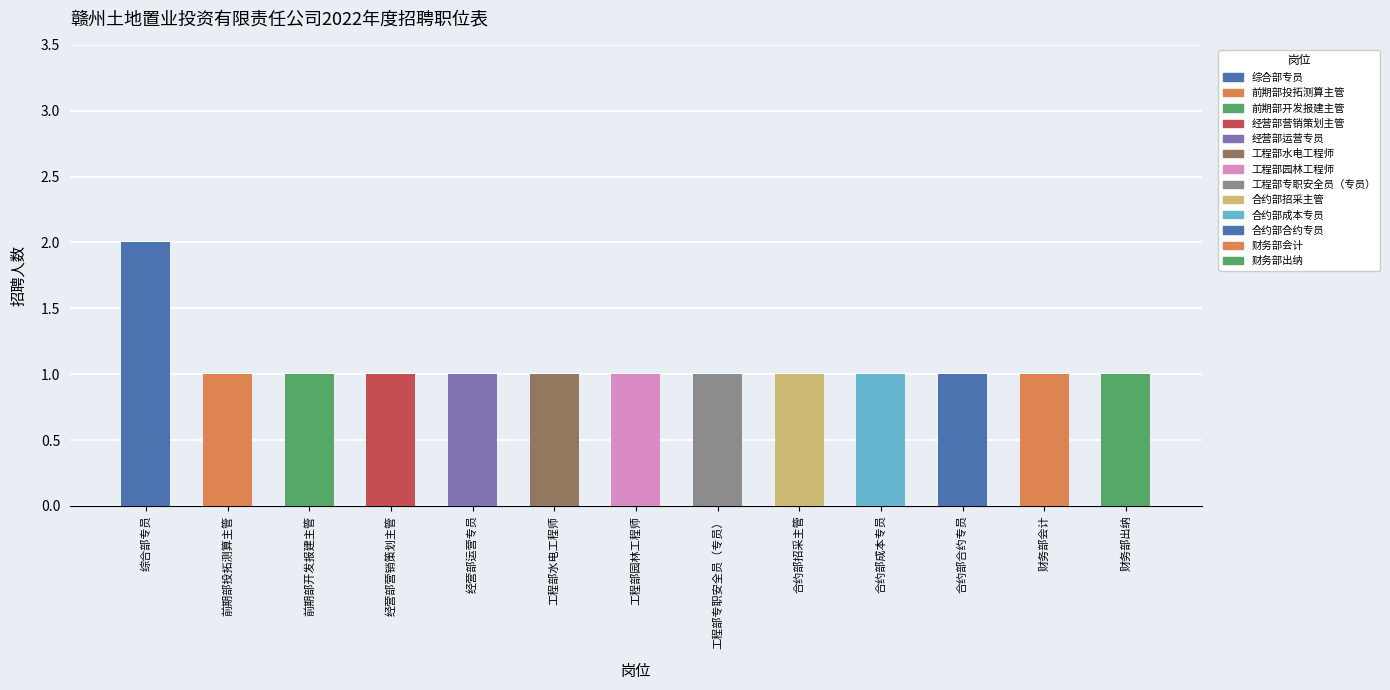

What is the value of the 5th bar from the left?

1